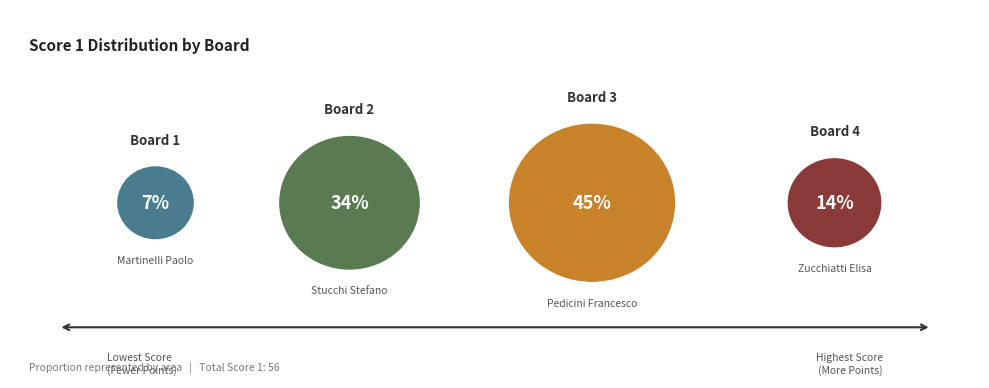

Is there a majority slice in this chart?

No